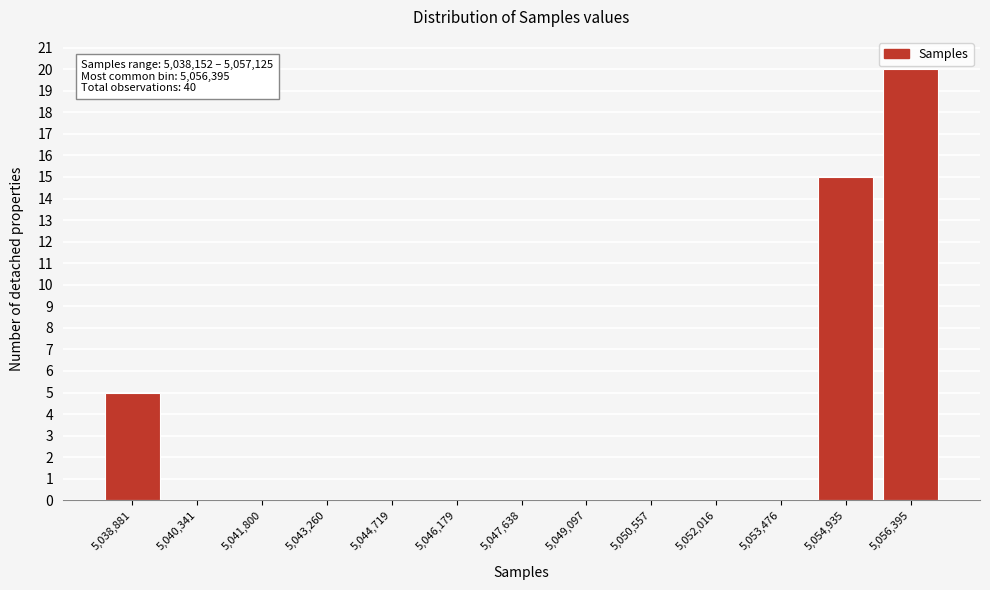

Which range on the x-axis has the tallest bar?

5055600 to 5057200